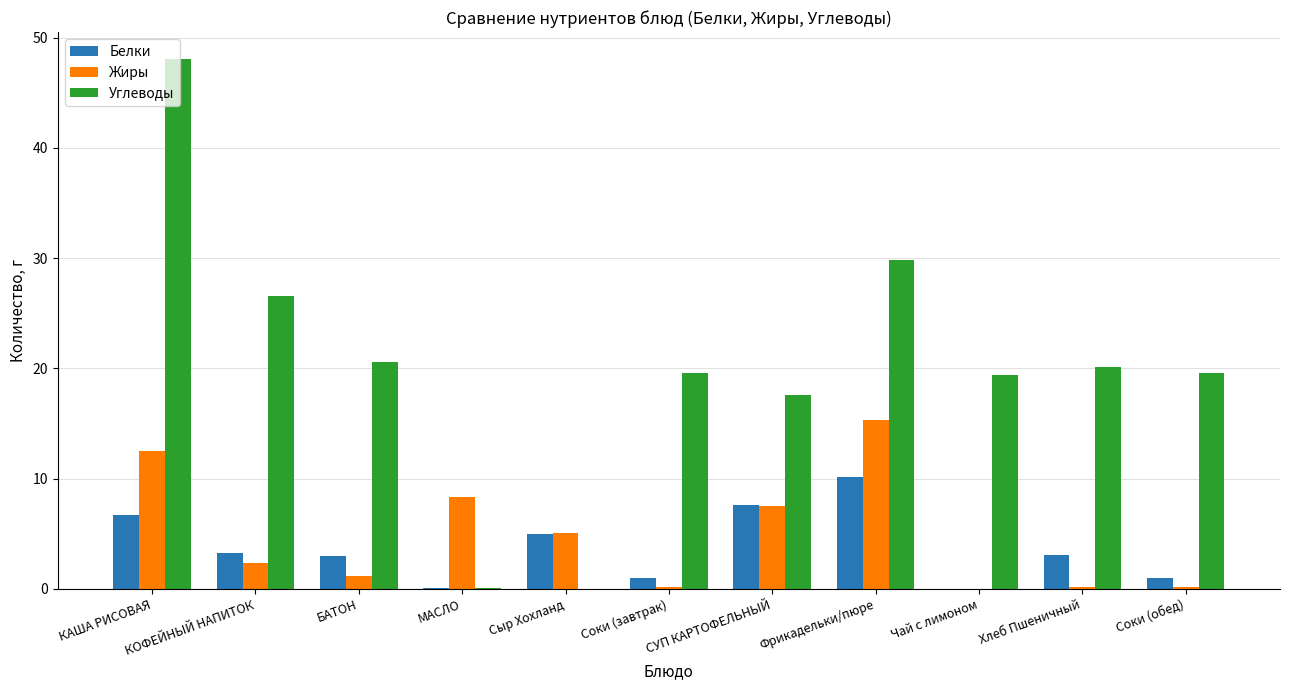

What is the sum of the Белки values at Фрикадельки/пюре and СУП КАРТОФЕЛЬНЫЙ?

17.8